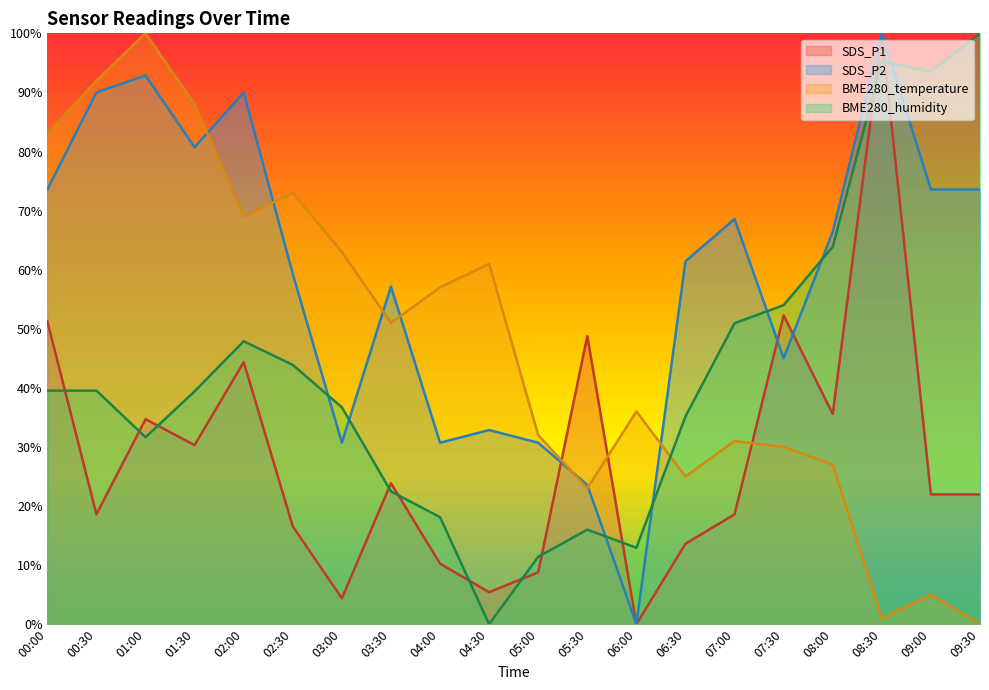

True or false: BME280_temperature has more than 1 points higher than both neighbors.

True